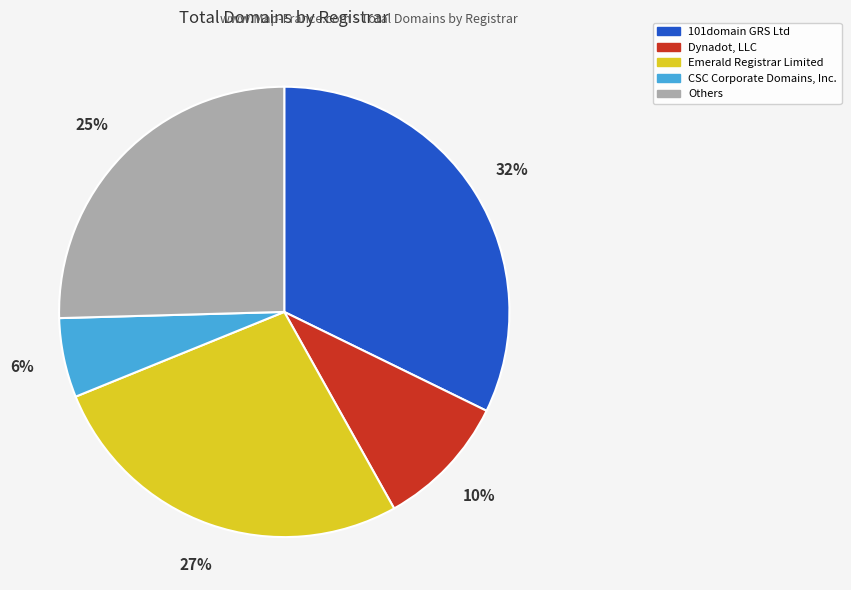

How many slices are in this pie chart?

5